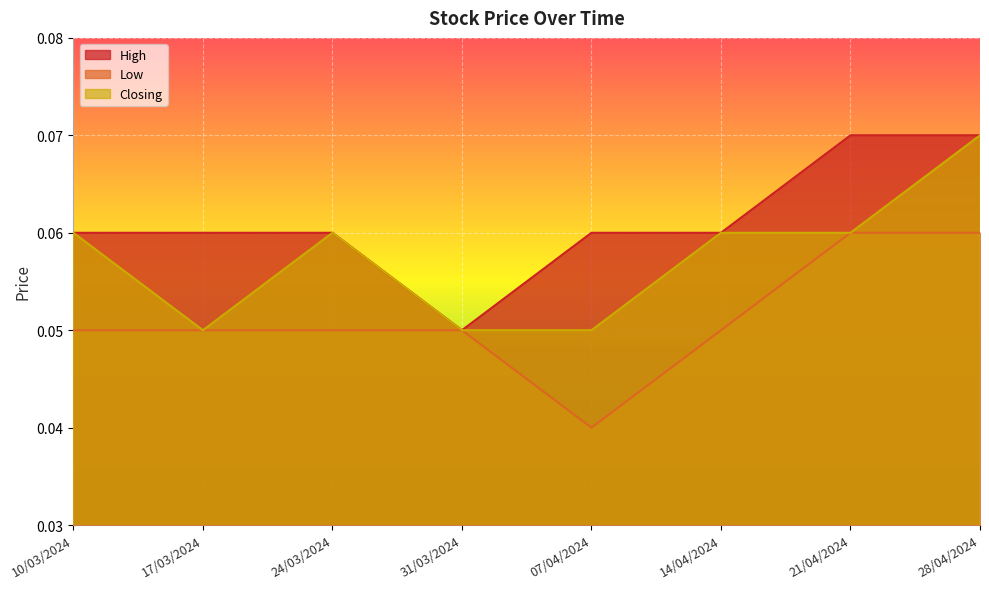

Which series has the largest range (max minus min)?

High